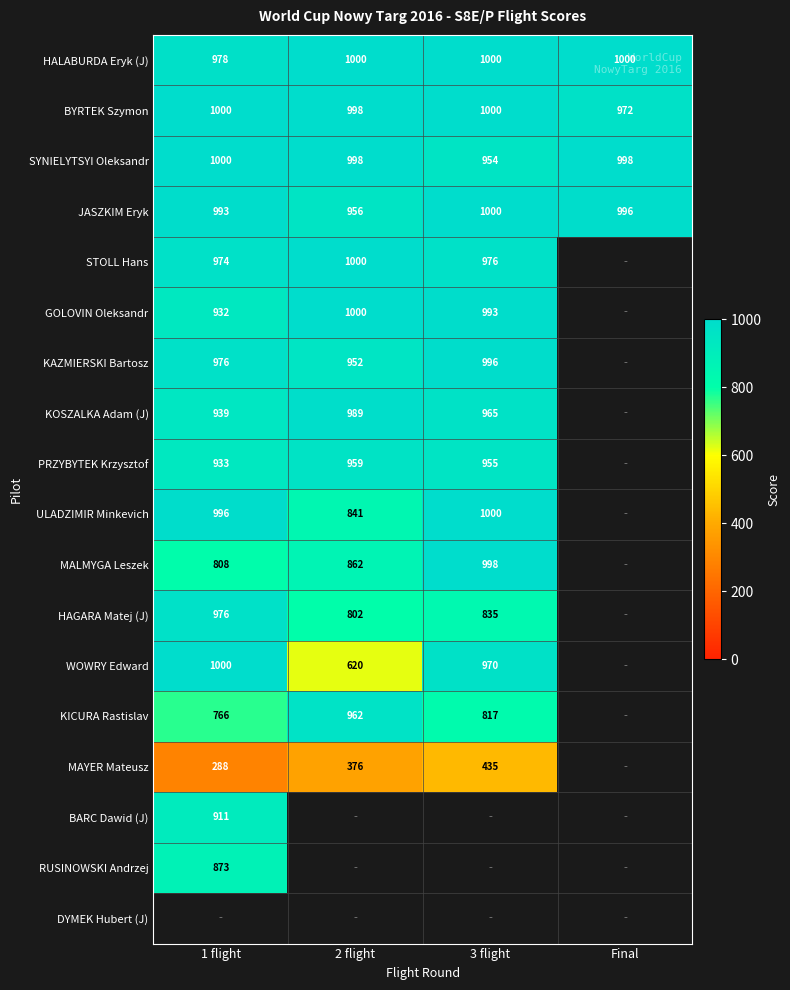

Is the value of SYNIELYTSYI Oleksandr at 3 flight greater than the value of MAYER Mateusz at 2 flight?

Yes